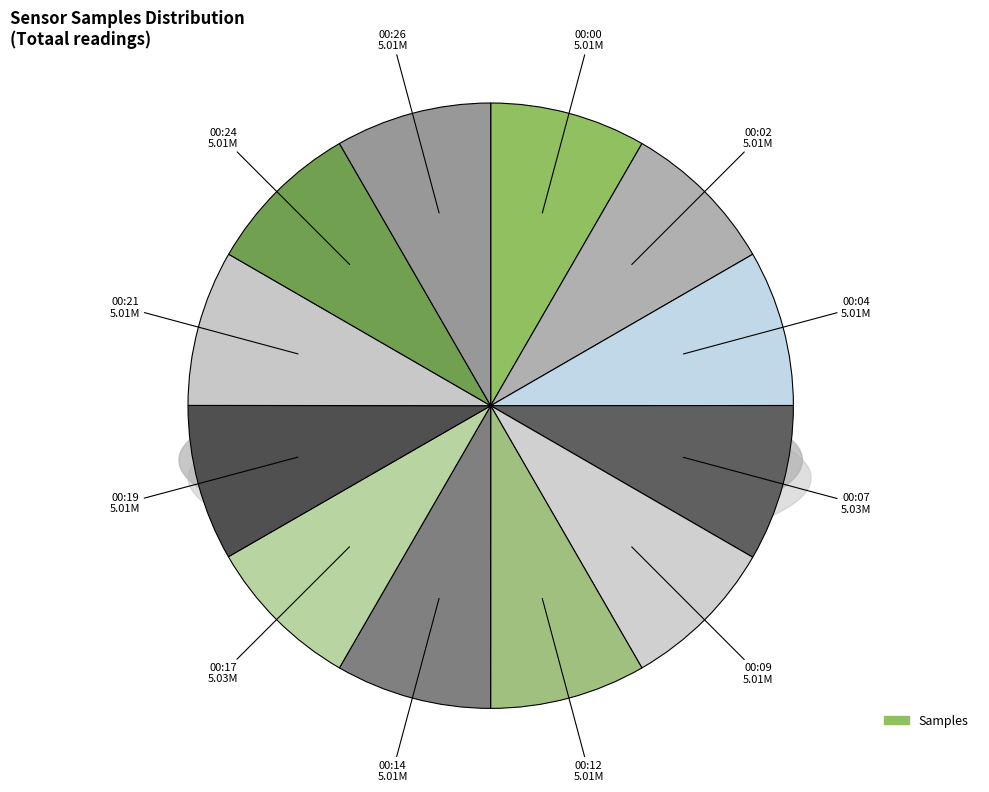

How many slices are in this pie chart?

12